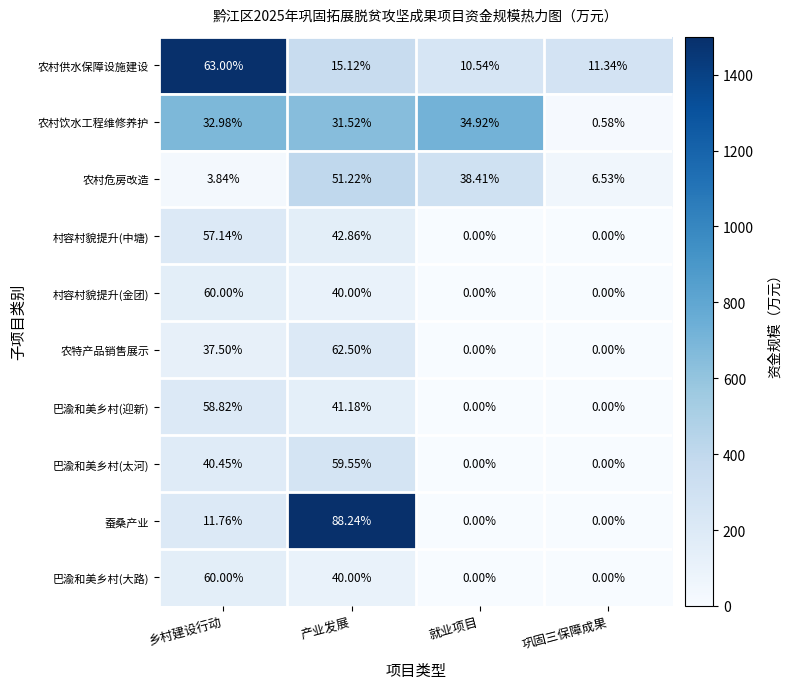

Rank the categories by 农村供水保障设施建设 value from lowest to highest.

就业项目, 巩固三保障成果, 产业发展, 乡村建设行动